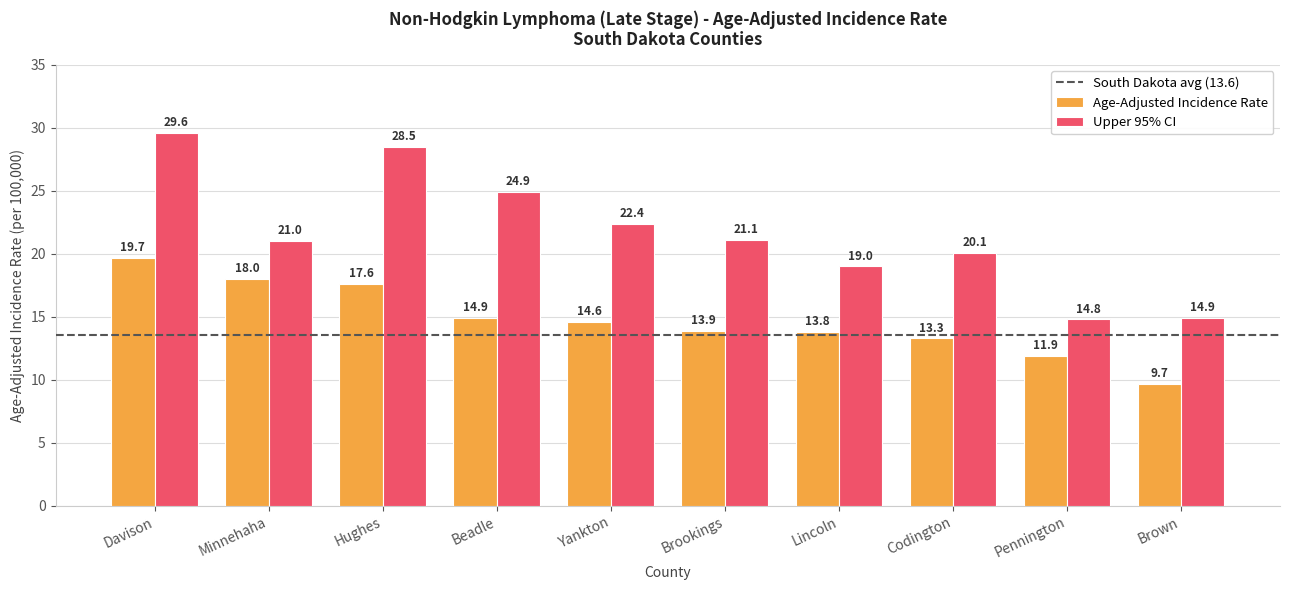

Count the number of data series in this chart.

2